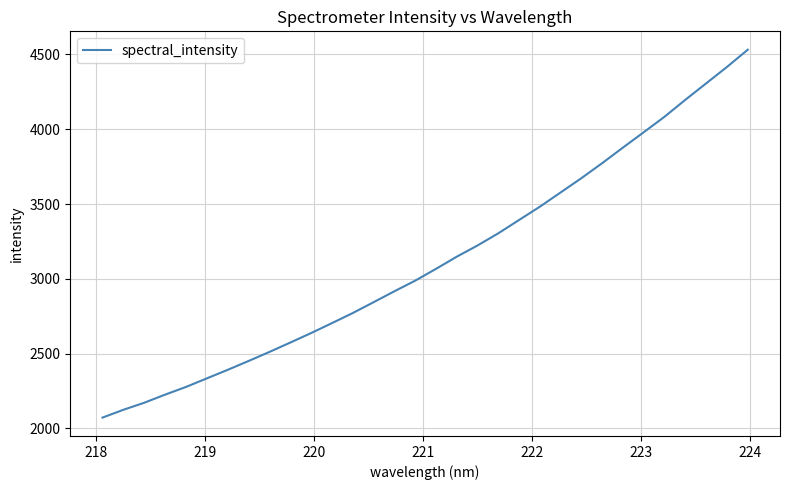

What is the smallest value displayed?

2072.7